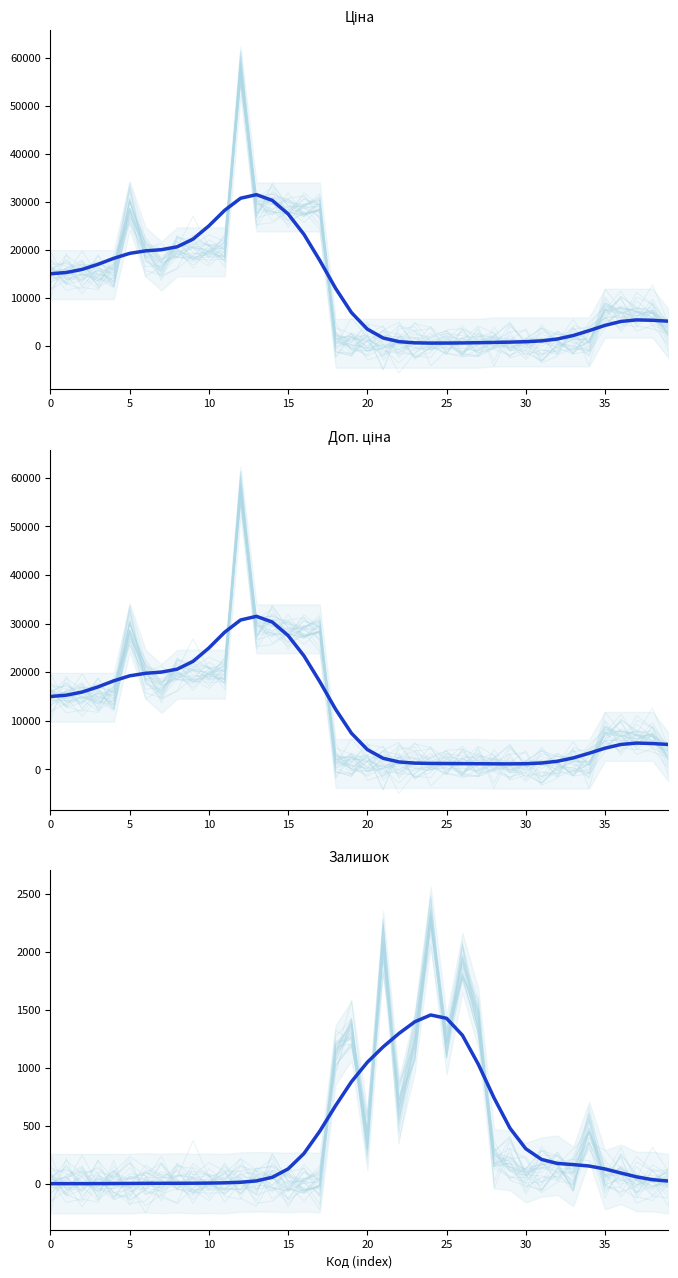

What is the average value of the Доп. ціна series?

11722.7